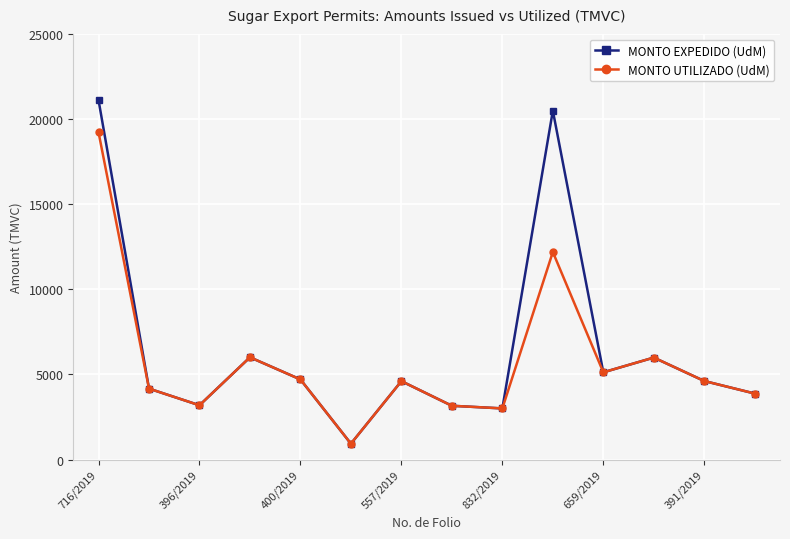

Rank the series by their maximum value, from lowest to highest.

MONTO UTILIZADO (UdM), MONTO EXPEDIDO (UdM)